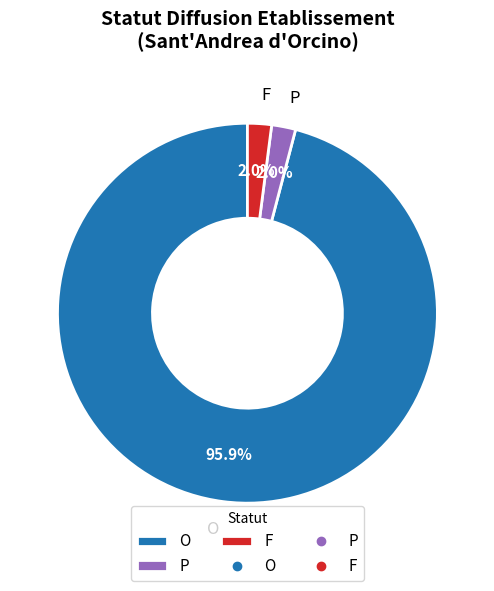

What is the largest slice in the pie chart?

O